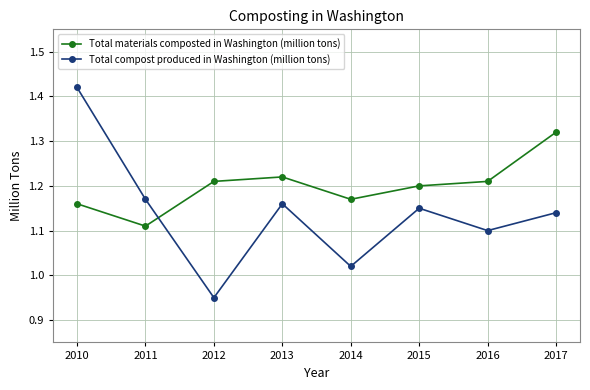

Rank the series by their average value, from lowest to highest.

Total compost produced in Washington (million tons), Total materials composted in Washington (million tons)